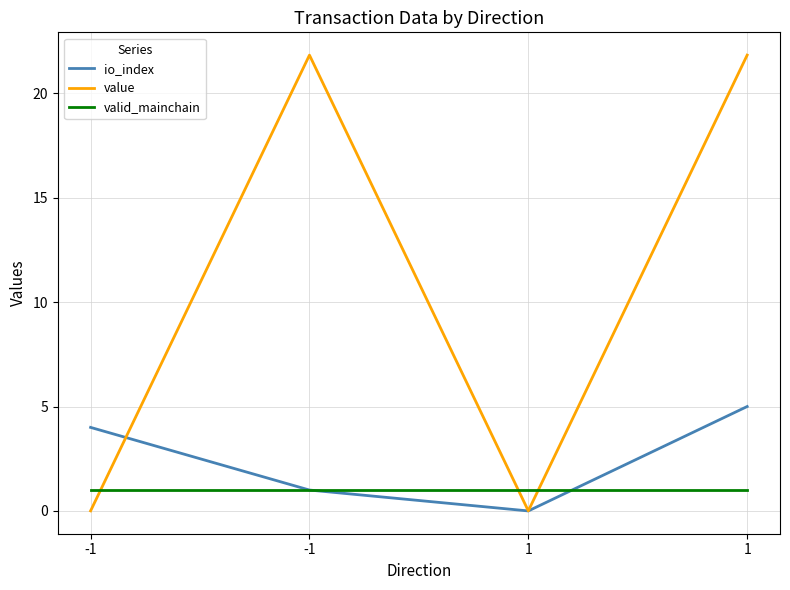

How many values in the io_index series are below 4?

2